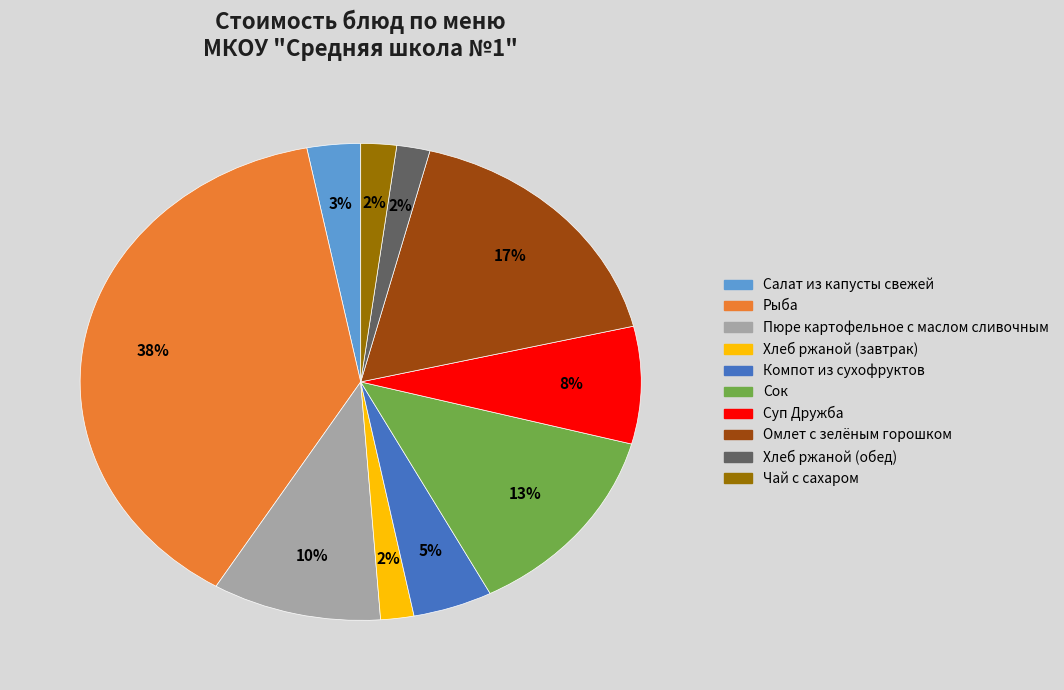

To the nearest percent, what is the average slice percentage?

10%